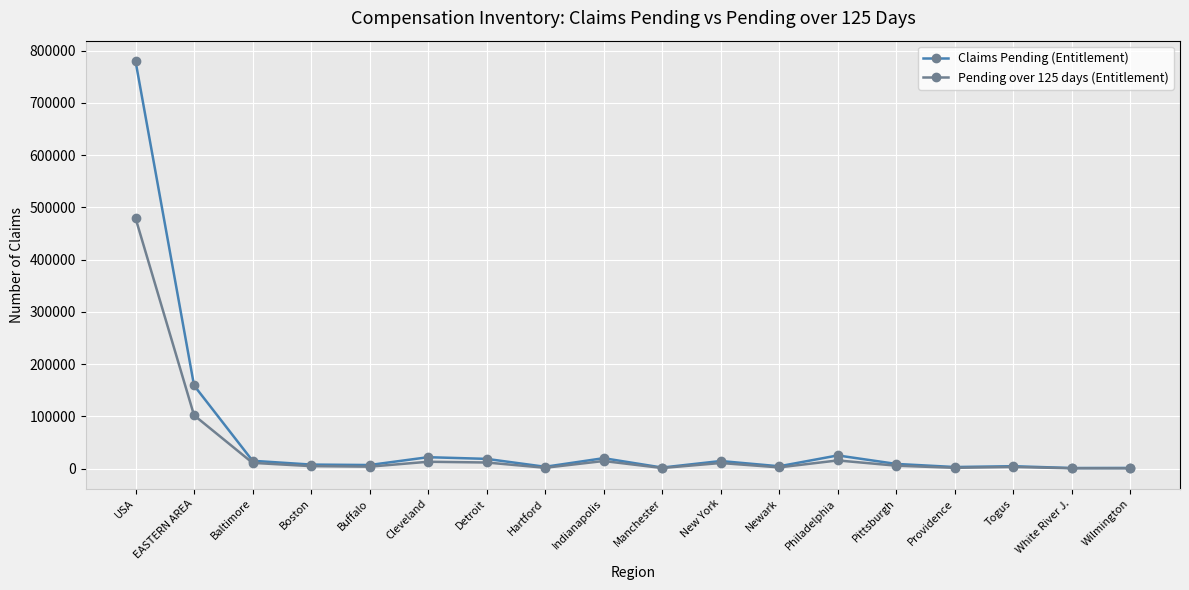

Count the number of data series in this chart.

2